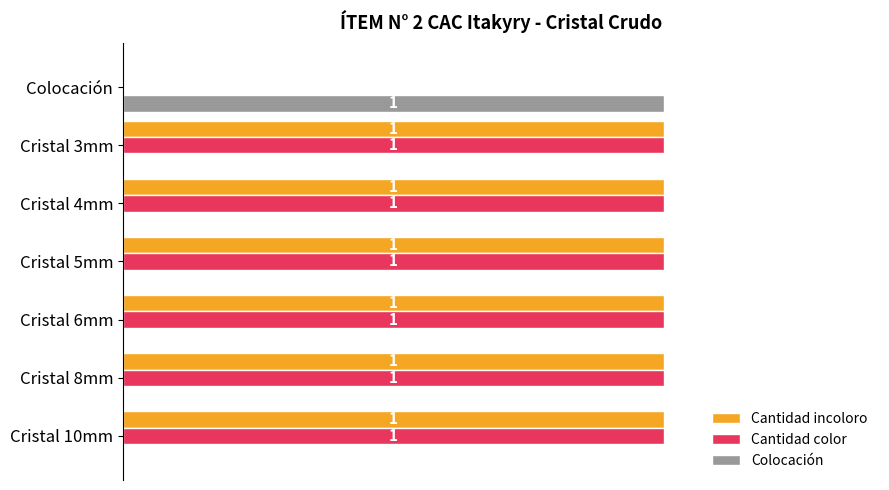

Is the value of Colocación at Cristal 4mm greater than the value of Cantidad incoloro at Cristal 3mm?

No